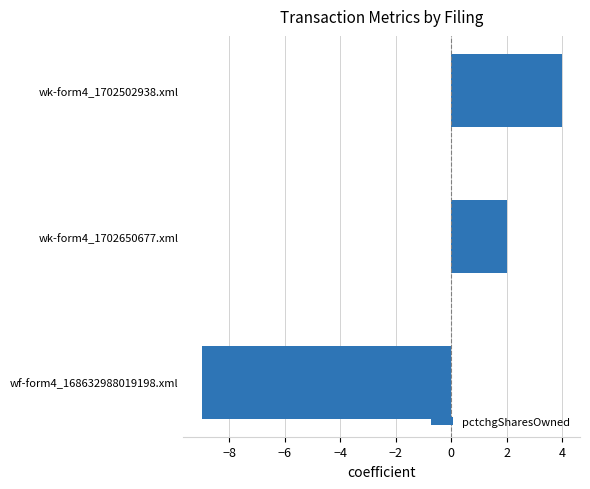

What is the change in value from wf-form4_168632988019198.xml to wk-form4_1702650677.xml?

+11